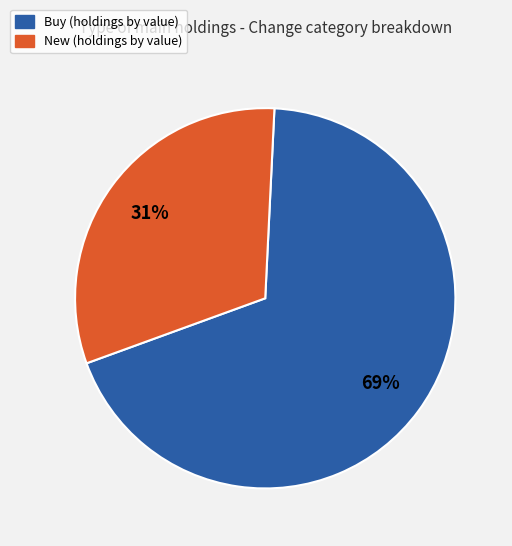

To the nearest percent, what is the average slice percentage?

50%